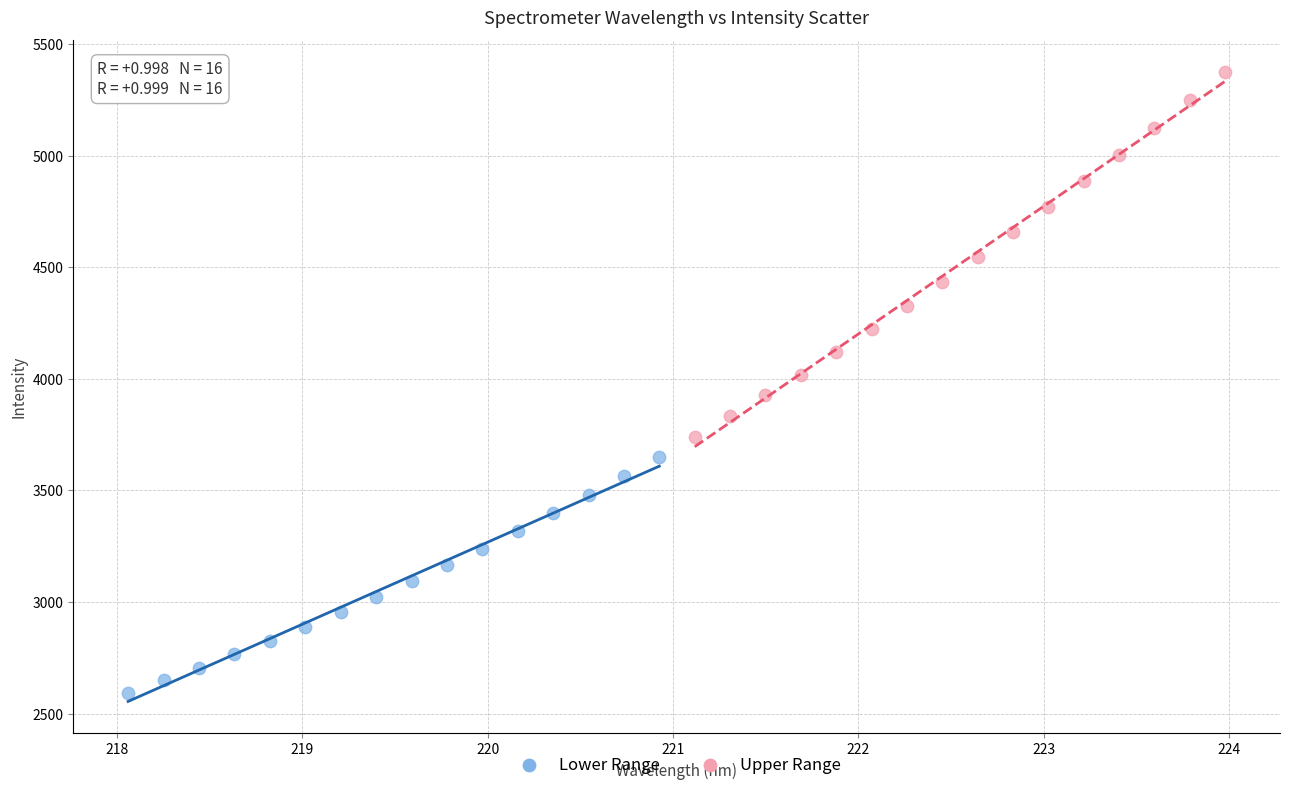

Which series contains the highest Y value?

Upper Range